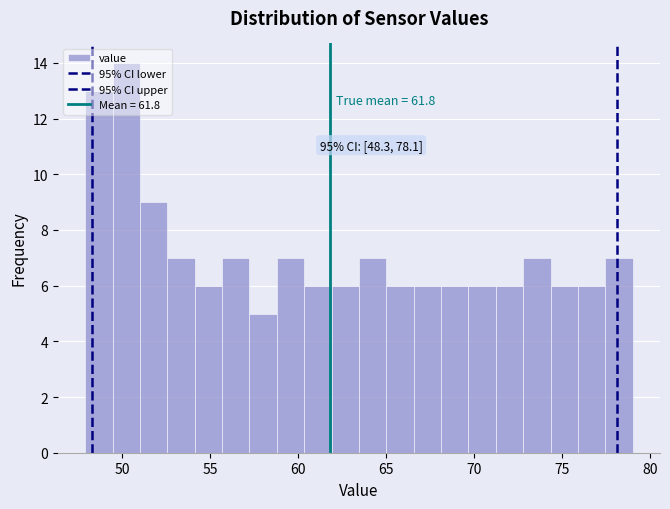

Read against the x-axis, roughly where is the centre of the tallest bar?

50.0